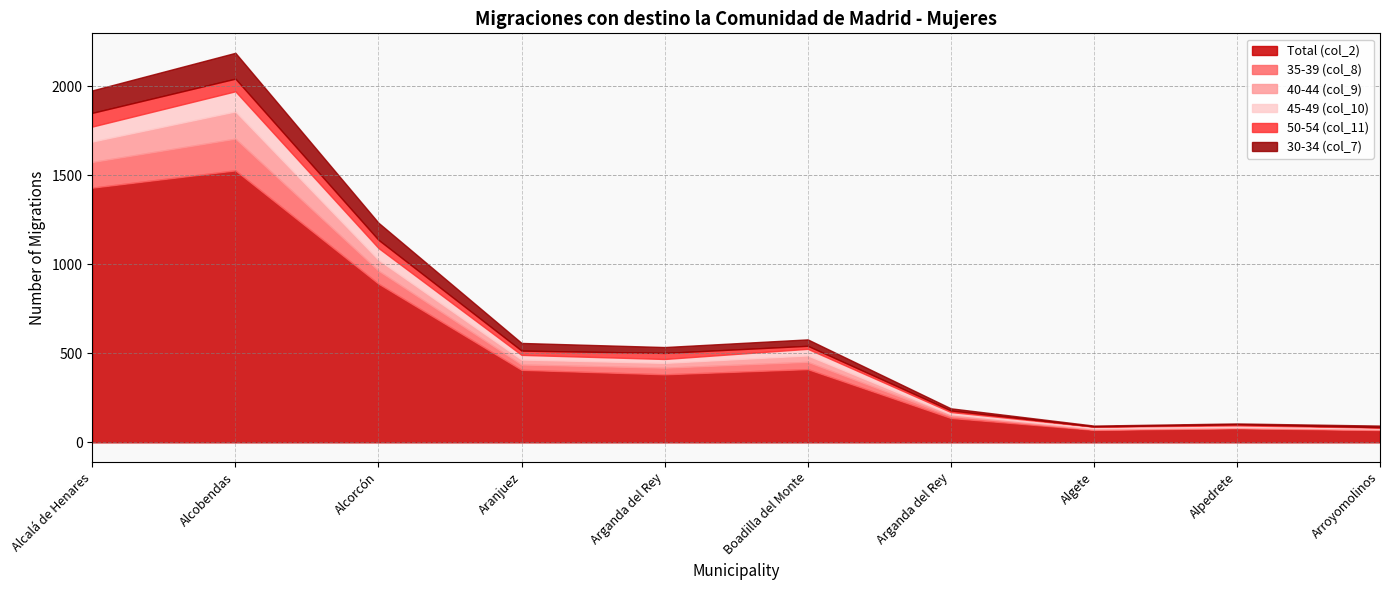

At which category does the chart reach its minimum across all series?

Algete